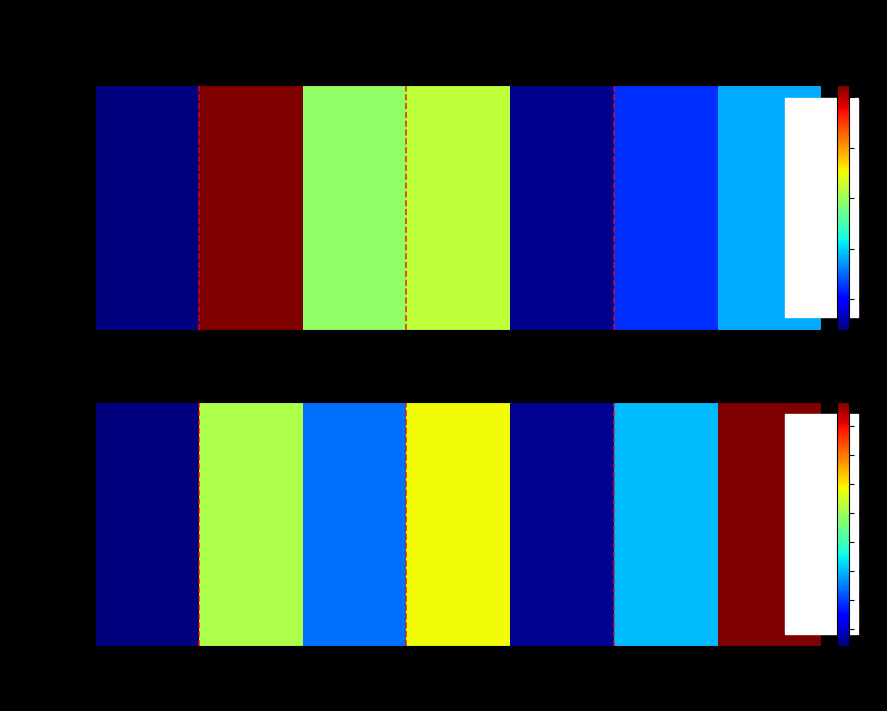

List the labels in order of value, largest first.

89/810, 83/84, Standard, 88/87, 82/81, 85/86, Blank